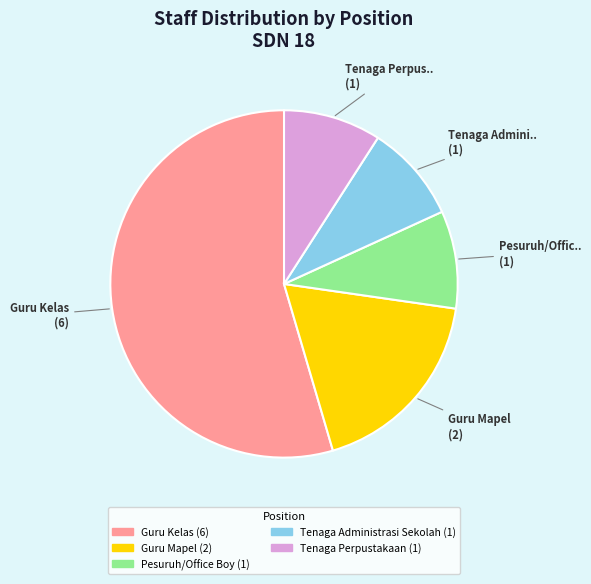

Which category accounts for the majority?

Guru Kelas